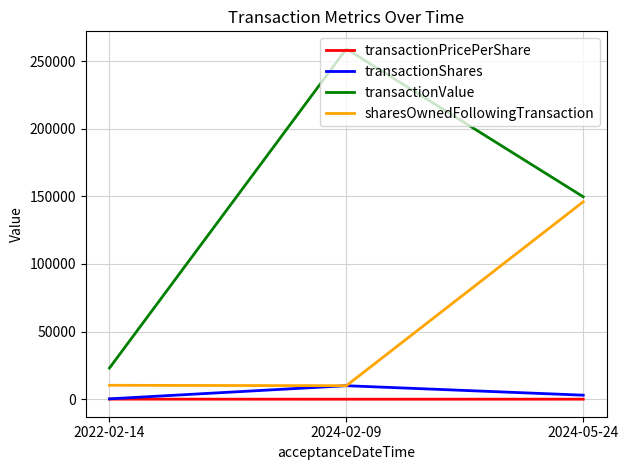

Where is transactionShares nearest to the value 5150?

2024-05-24